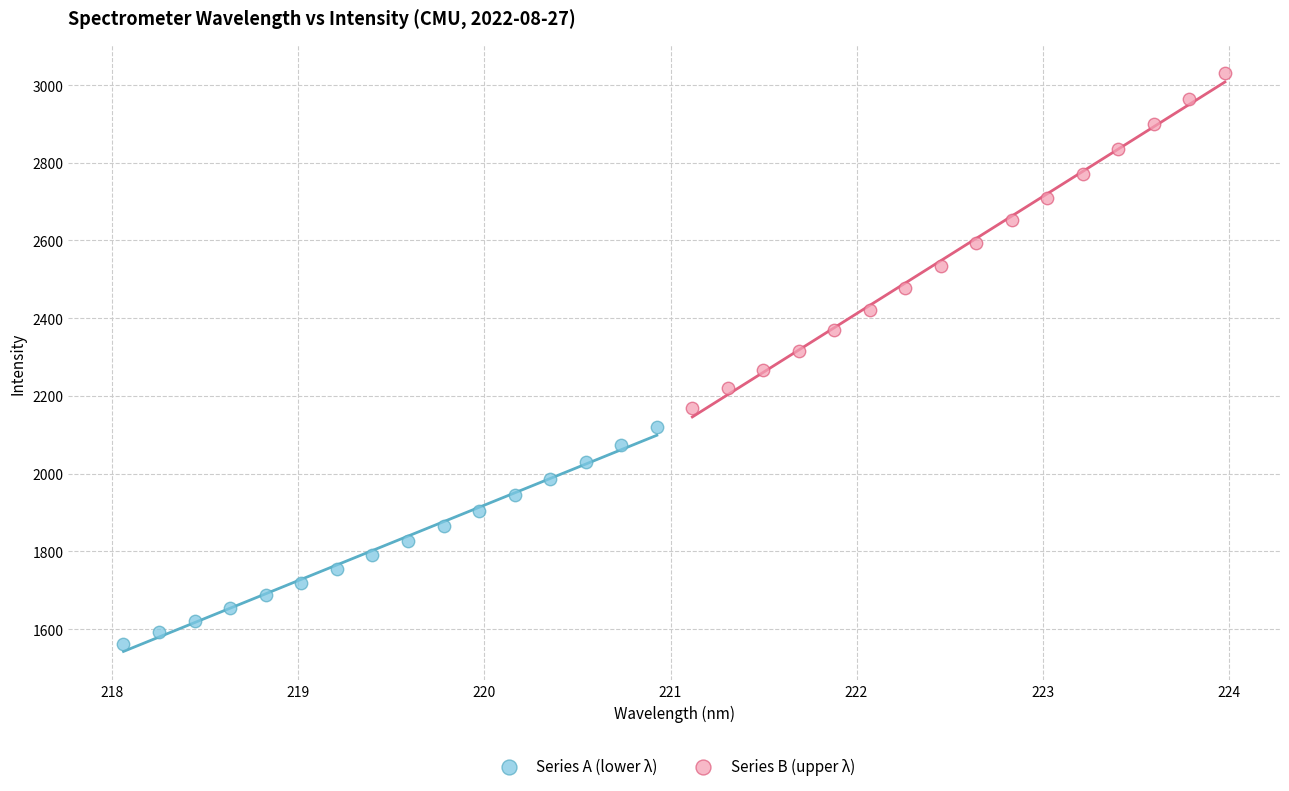

Which series reaches the minimum Y coordinate?

Series A (lower λ)